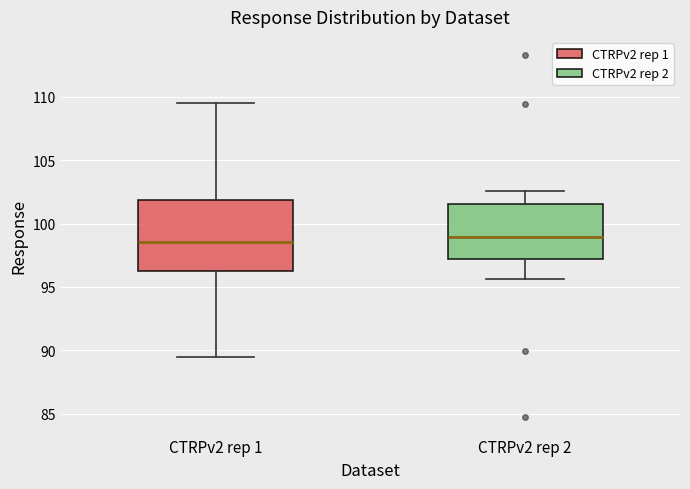

Reading left to right, read every box against the y-axis: the position of its median line, the range the box covers, and the ends of its whiskers. The values are not printed on the chart, so give them approximately, as read against the axis.

CTRPv2 rep 1: median 98.5, box 96.0 to 102.0, whiskers 89.5 to 109.5
CTRPv2 rep 2: median 99.0, box 97.0 to 101.5, whiskers 95.5 to 102.5